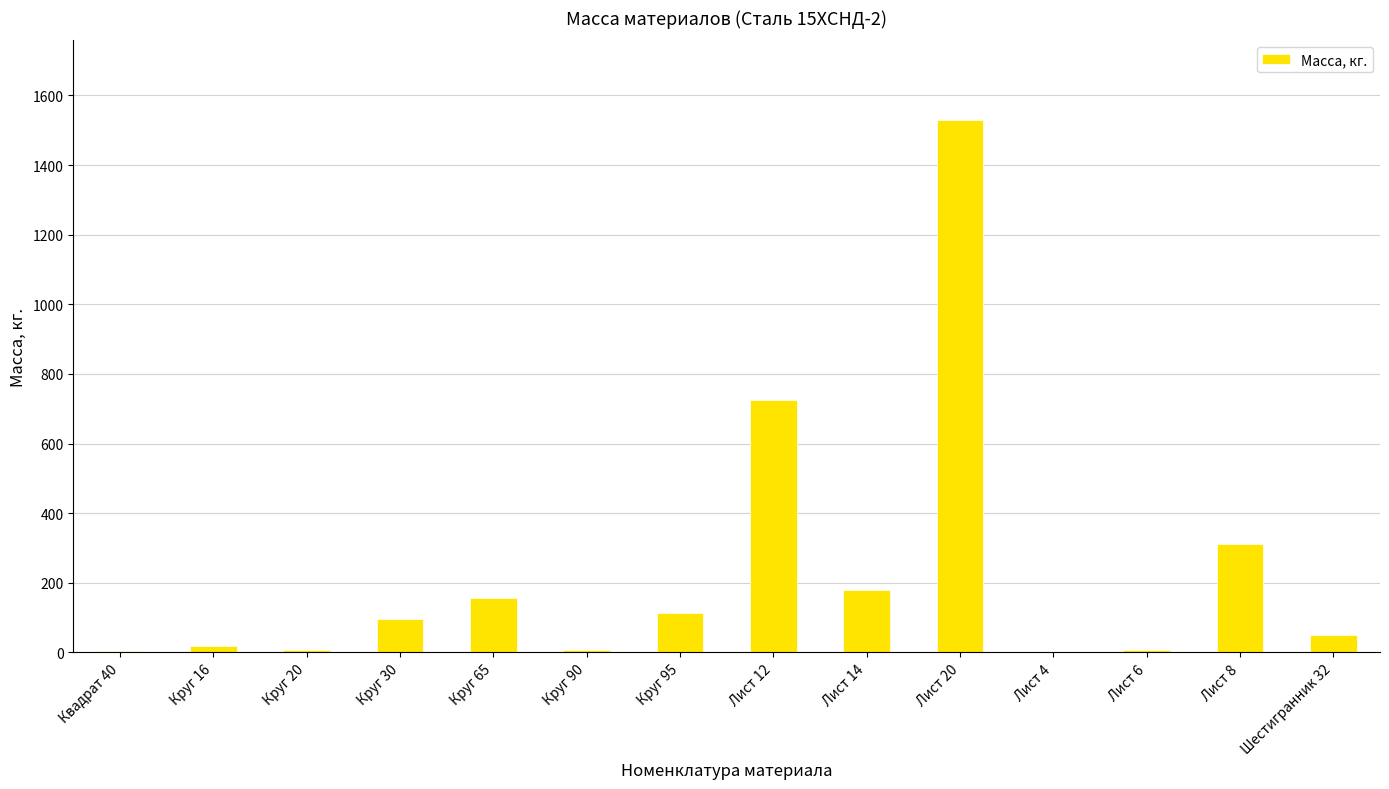

Where is the data nearest to the value 764?

Лист 12